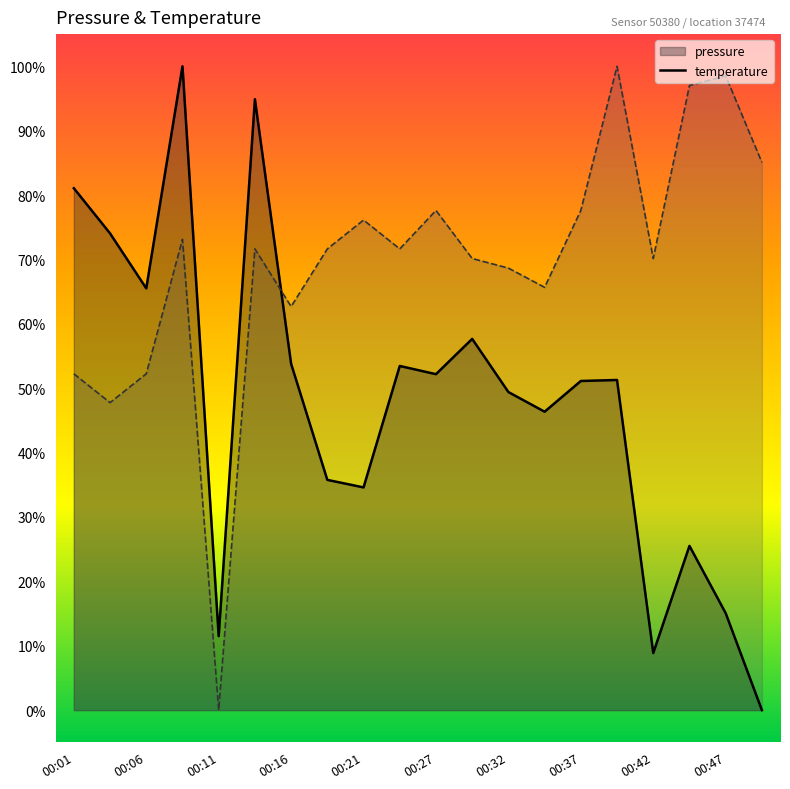

The value of temperature at 00:21 is 76.1. True or false?

True